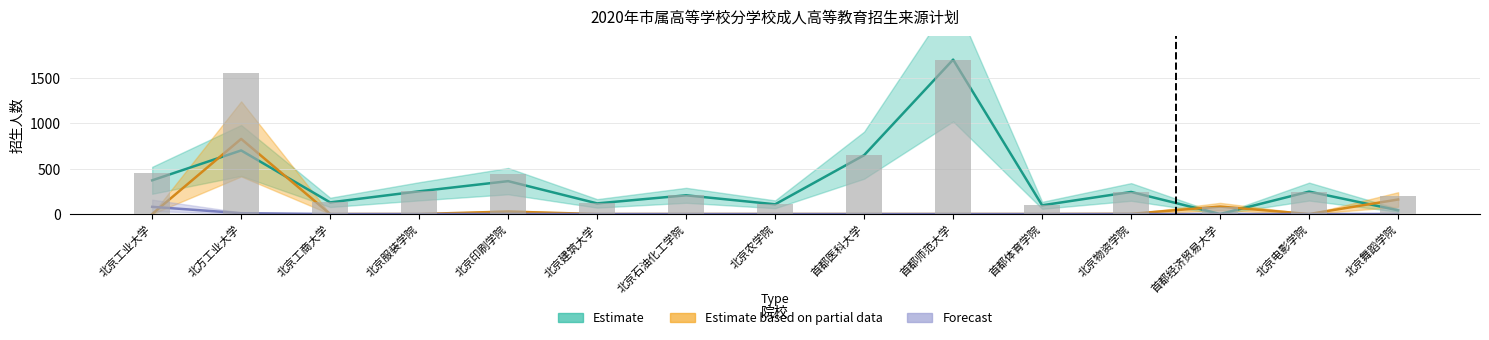

List the series in order of their overall mean, lowest first.

Forecast, Estimate based on partial data, Estimate